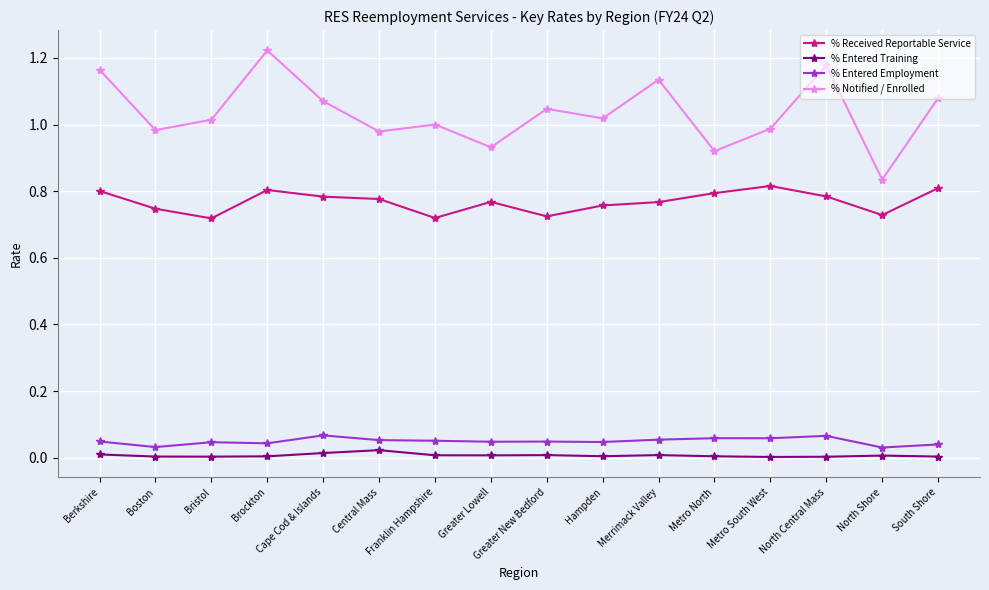

Is the value of % Received Reportable Service at North Central Mass greater than the value of % Entered Training at Metro North?

Yes